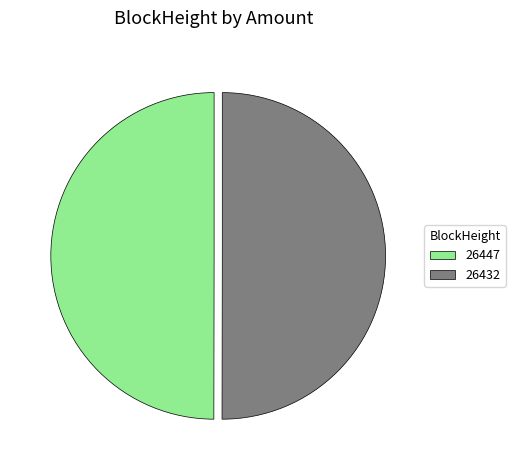

Count the number of slices in the pie.

2